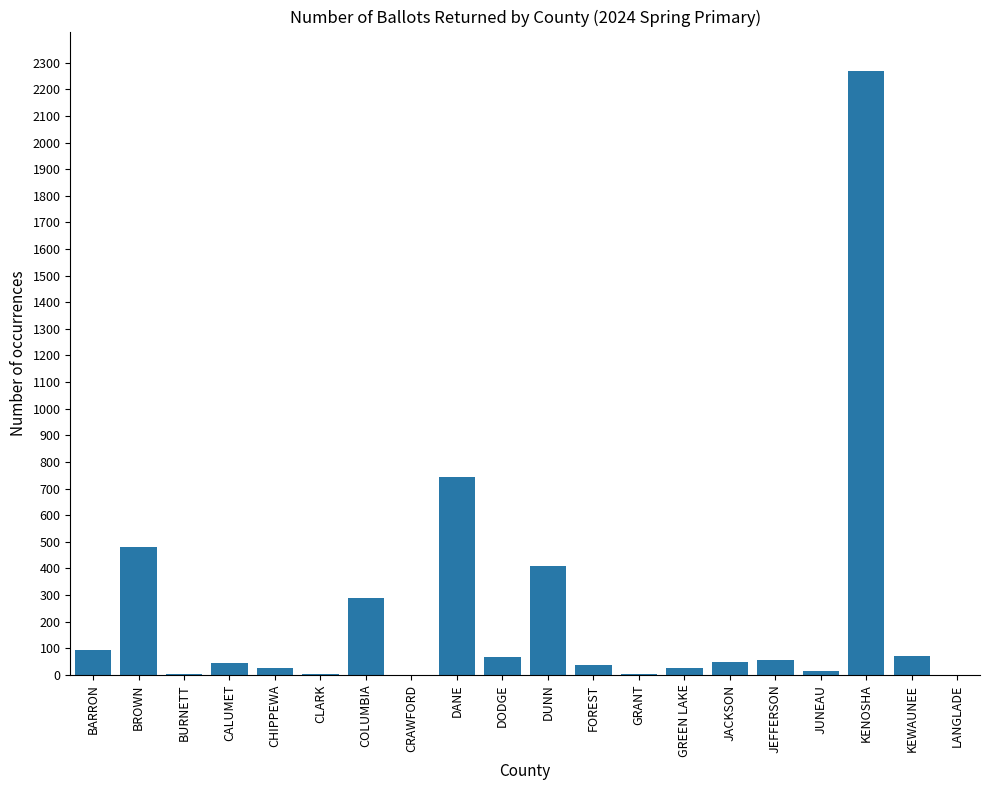

What is the sum of all values?

4685